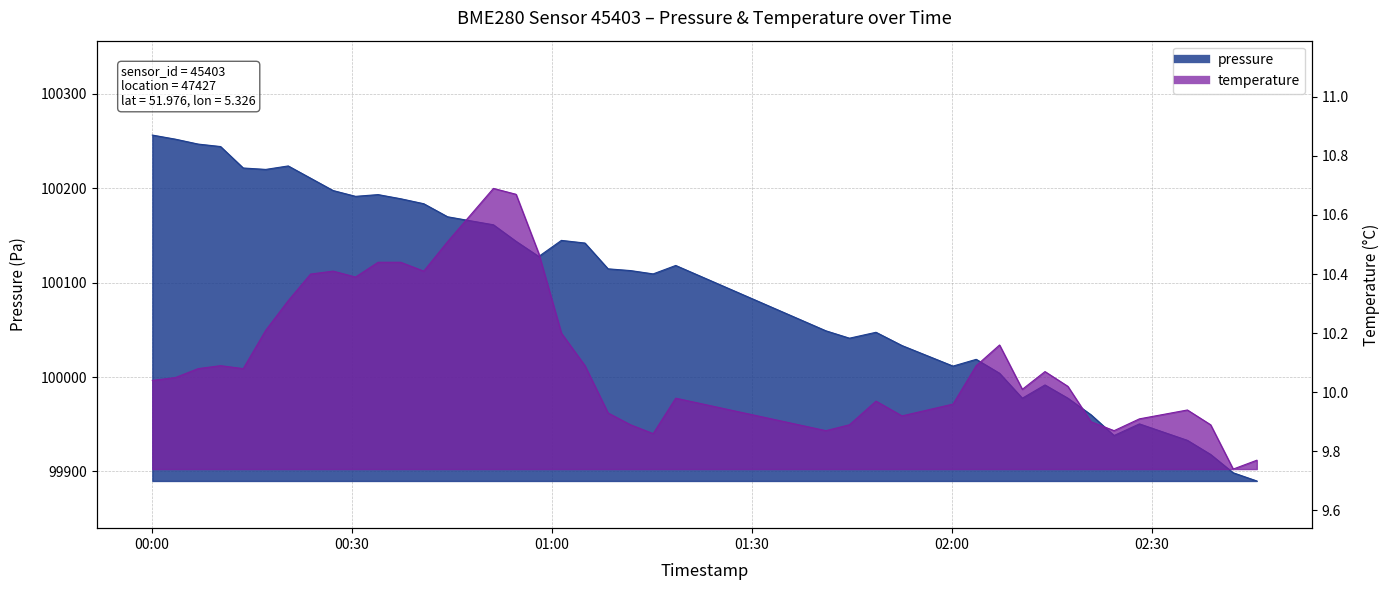

Reading left to right, what are all the values shown in this chart?

pressure: 100256.3	100251.9	100246.8	100244.1	100221.4	100219.9	100223.6	100210.6	100197.5	100191.4	100193.2	100188.8	100183.6	100169.7	100161.2	100143.7	100127.7	100144.7	100141.9	100114.6	100112.8	100109.2	100118.2	100048.9	100041.1	100047.4	100033.3	100011.6	100018.7	100004.0	99977.6	99991.6	99977.6	99959.9	99938.0	99950.3	99932.9	99918.0	99898.6	99889.9
temperature: 10.0	10.1	10.1	10.1	10.1	10.2	10.3	10.4	10.4	10.4	10.4	10.4	10.4	10.5	10.7	10.7	10.5	10.2	10.1	9.9	9.9	9.9	10.0	9.9	9.9	10.0	9.9	10.0	10.1	10.2	10.0	10.1	10.0	9.9	9.9	9.9	9.9	9.9	9.7	9.8